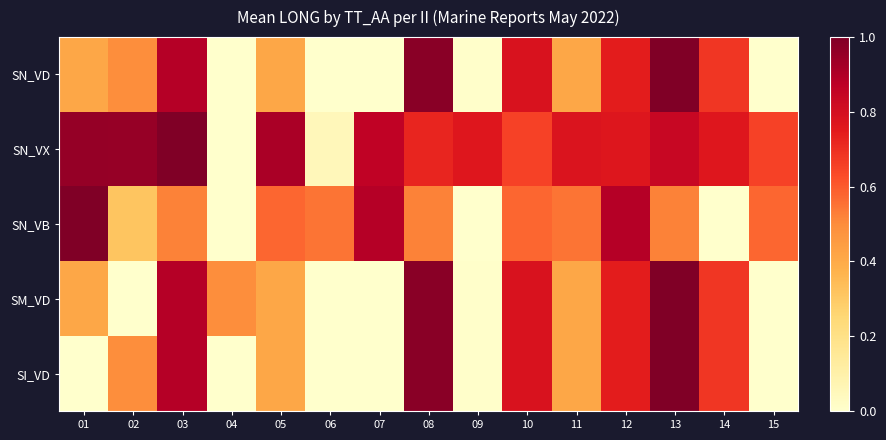

What is the total value across all series at 13?

4.4